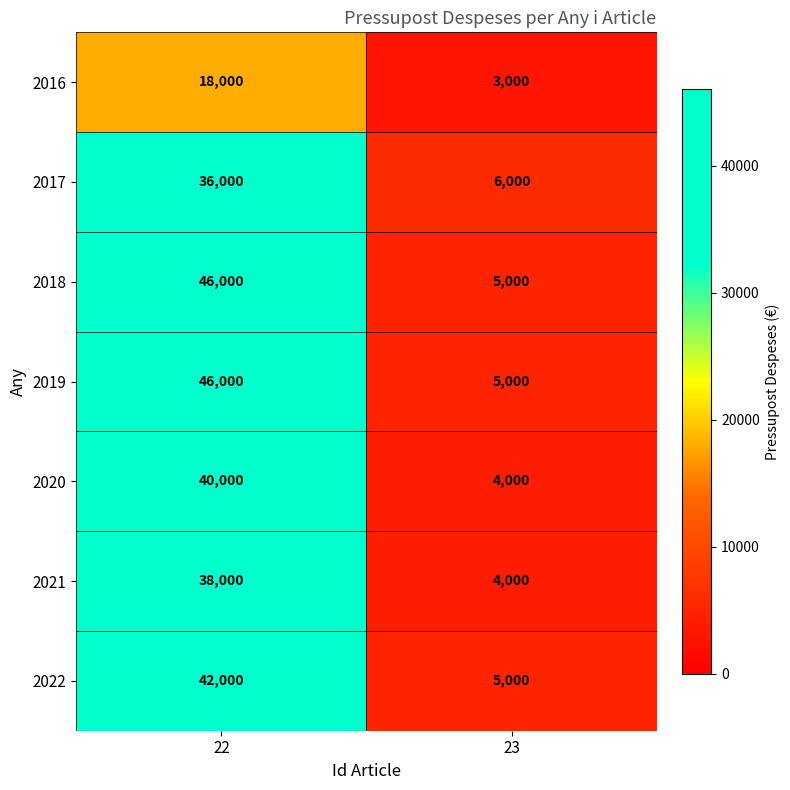

What is the average value of the 2016 series?

10500